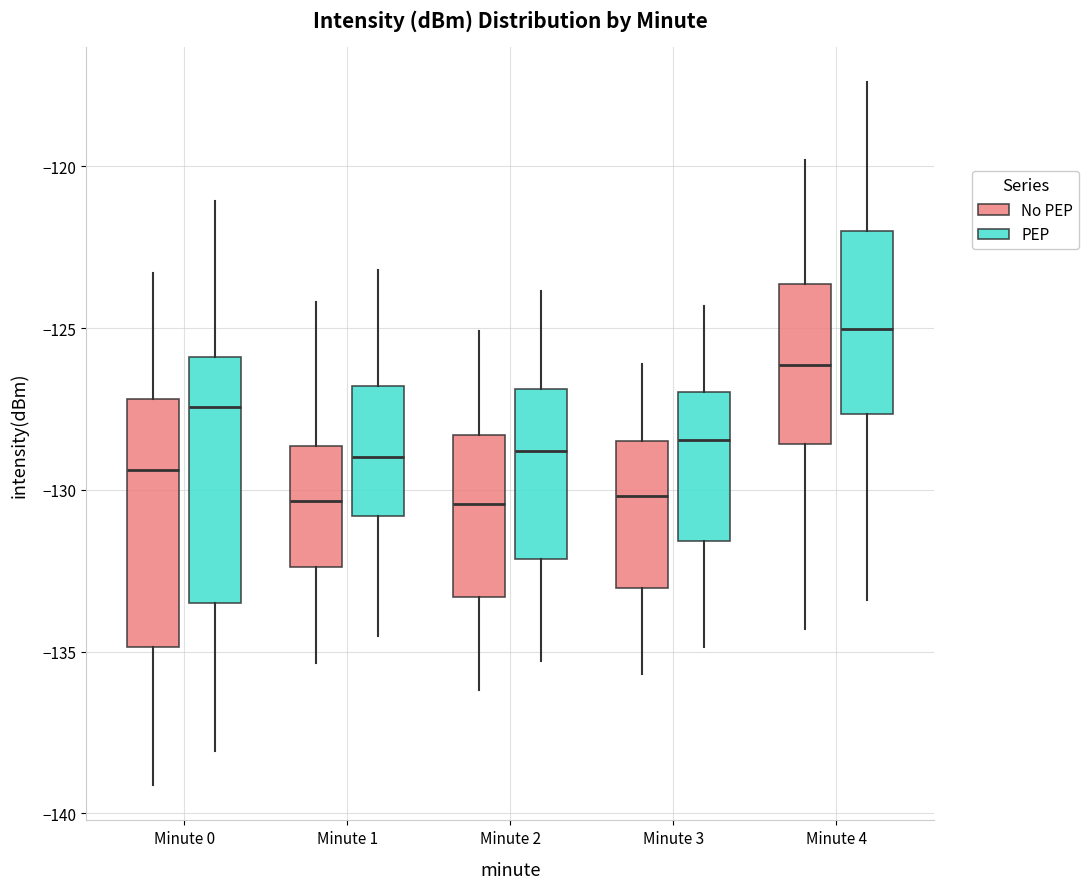

Reading left to right, transcribe this box plot: for each box, give where its median line is, the range the box spans, and where its two whiskers end, as read against the y-axis. The values are not printed on the chart, so give them approximately, as read against the axis.

Minute 0 (No PEP): median -129.5, box -135.0 to -127.0, whiskers -139.0 to -123.5
Minute 0 (PEP): median -127.5, box -133.5 to -126.0, whiskers -138.0 to -121.0
Minute 1 (No PEP): median -130.5, box -132.5 to -128.5, whiskers -135.5 to -124.0
Minute 1 (PEP): median -129.0, box -131.0 to -127.0, whiskers -134.5 to -123.0
Minute 2 (No PEP): median -130.5, box -133.5 to -128.5, whiskers -136.0 to -125.0
Minute 2 (PEP): median -129.0, box -132.0 to -127.0, whiskers -135.5 to -124.0
Minute 3 (No PEP): median -130.0, box -133.0 to -128.5, whiskers -135.5 to -126.0
Minute 3 (PEP): median -128.5, box -131.5 to -127.0, whiskers -135.0 to -124.5
Minute 4 (No PEP): median -126.0, box -128.5 to -123.5, whiskers -134.5 to -120.0
Minute 4 (PEP): median -125.0, box -127.5 to -122.0, whiskers -133.5 to -117.5